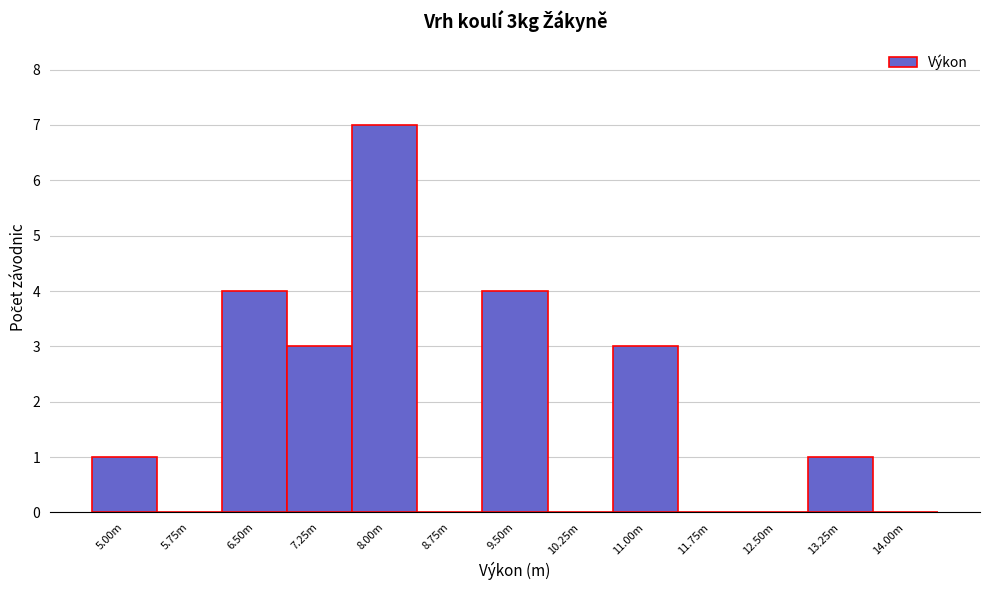

Reading left to right, list all the values displayed in this chart.

5.00m=1	5.75m=0	6.50m=4	7.25m=3	8.00m=7	8.75m=0	9.50m=4	10.25m=0	11.00m=3	11.75m=0	12.50m=0	13.25m=1	14.00m=0